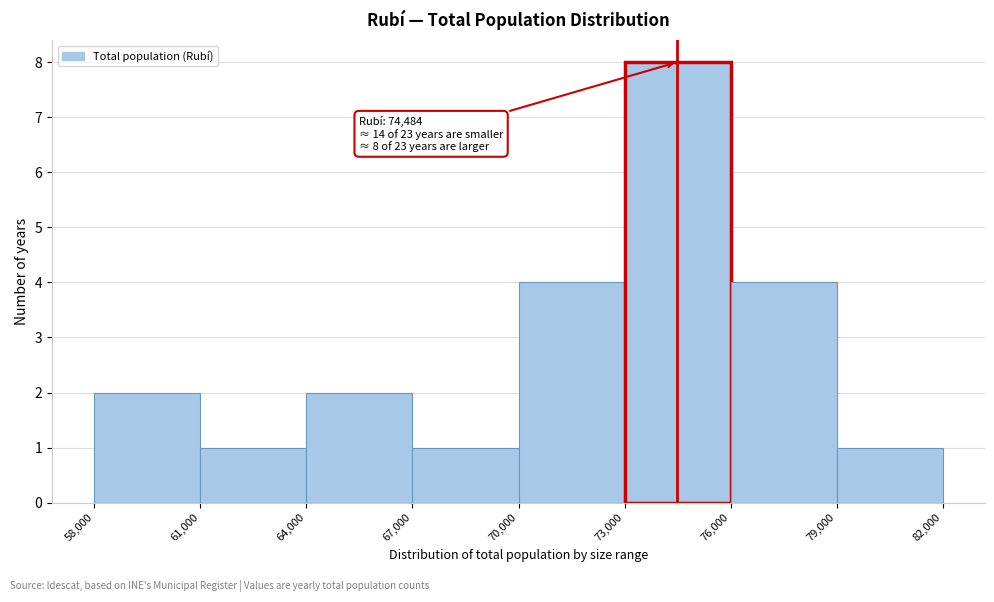

Which range on the x-axis has the tallest bar?

73,000 to 76,000